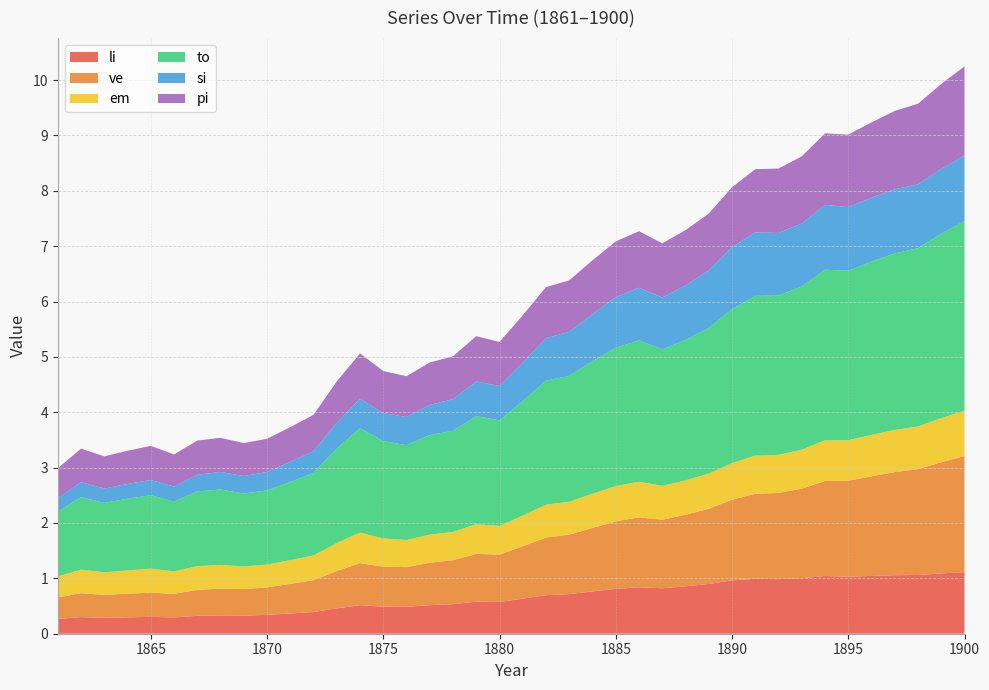

Reading left to right, list all the values displayed in this chart.

li: 0.3	0.3	0.3	0.3	0.3	0.3	0.3	0.3	0.3	0.3	0.4	0.4	0.5	0.5	0.5	0.5	0.5	0.5	0.6	0.6	0.6	0.7	0.7	0.8	0.8	0.8	0.8	0.9	0.9	1.0	1.0	1.0	1.0	1.0	1.0	1.0	1.1	1.1	1.1	1.1
ve: 0.4	0.4	0.4	0.4	0.4	0.4	0.5	0.5	0.5	0.5	0.5	0.6	0.7	0.8	0.7	0.7	0.8	0.8	0.9	0.9	0.9	1.0	1.1	1.1	1.2	1.3	1.2	1.3	1.4	1.5	1.5	1.6	1.6	1.7	1.7	1.8	1.9	1.9	2.0	2.1
em: 0.4	0.4	0.4	0.4	0.4	0.4	0.4	0.4	0.4	0.4	0.4	0.4	0.5	0.6	0.5	0.5	0.5	0.5	0.5	0.5	0.6	0.6	0.6	0.6	0.6	0.6	0.6	0.6	0.6	0.7	0.7	0.7	0.7	0.7	0.7	0.7	0.8	0.8	0.8	0.8
to: 1.2	1.3	1.3	1.3	1.3	1.3	1.4	1.4	1.3	1.3	1.4	1.5	1.7	1.9	1.8	1.7	1.8	1.8	2.0	1.9	2.1	2.2	2.3	2.4	2.5	2.6	2.5	2.5	2.6	2.8	2.9	2.9	2.9	3.1	3.1	3.1	3.2	3.2	3.3	3.4
si: 0.2	0.3	0.3	0.3	0.3	0.3	0.3	0.3	0.3	0.3	0.4	0.4	0.5	0.5	0.5	0.5	0.5	0.6	0.6	0.6	0.7	0.8	0.8	0.9	0.9	1.0	0.9	1.0	1.0	1.1	1.1	1.1	1.1	1.2	1.1	1.2	1.2	1.2	1.2	1.2
pi: 0.5	0.6	0.6	0.6	0.6	0.6	0.6	0.6	0.6	0.6	0.6	0.7	0.7	0.8	0.8	0.7	0.8	0.8	0.8	0.8	0.9	0.9	0.9	1.0	1.0	1.0	1.0	1.0	1.0	1.1	1.1	1.2	1.2	1.3	1.3	1.4	1.4	1.5	1.5	1.6